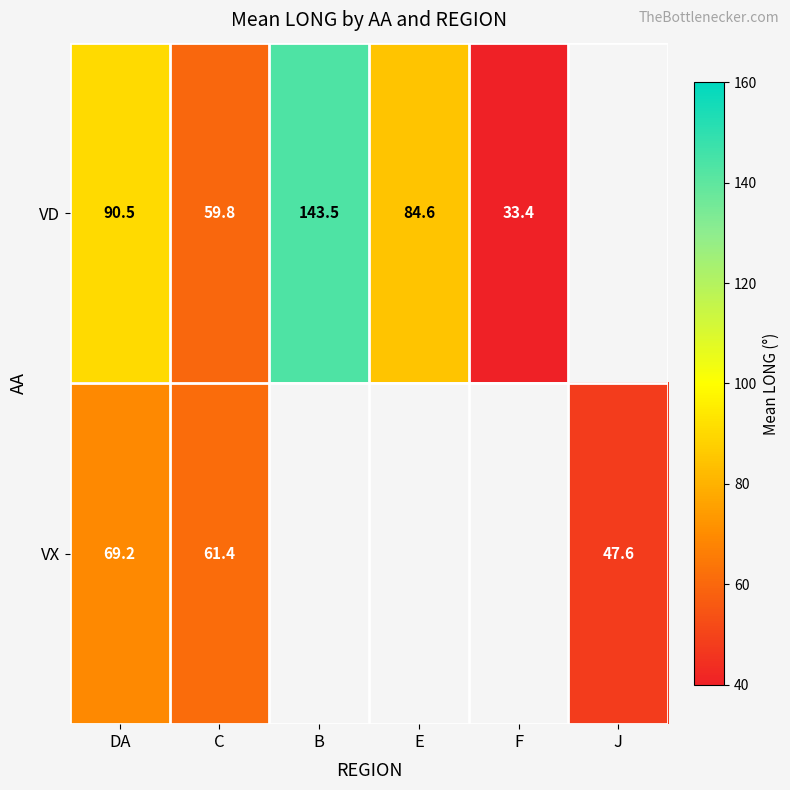

Is it true that VD equals 84.6 at E?

True